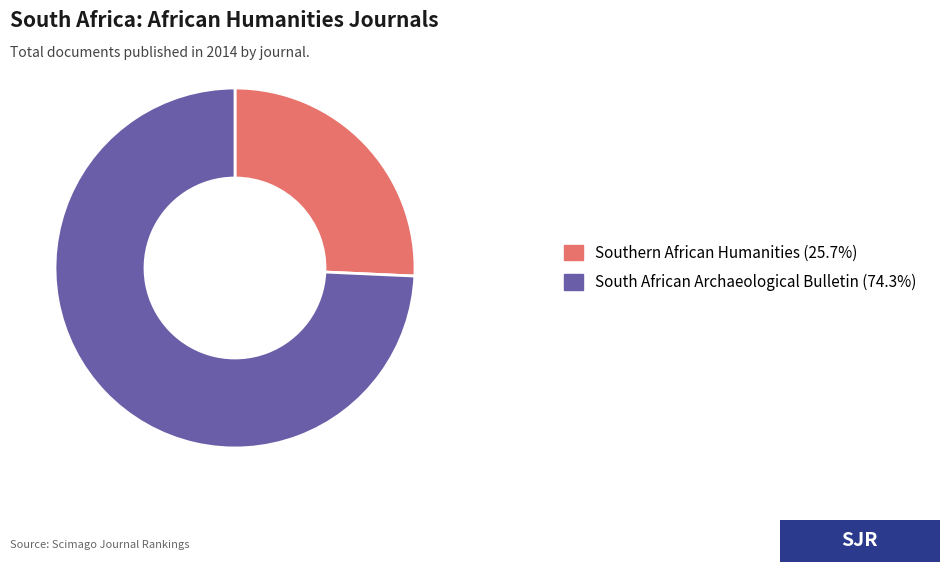

How many slices are in this pie chart?

2